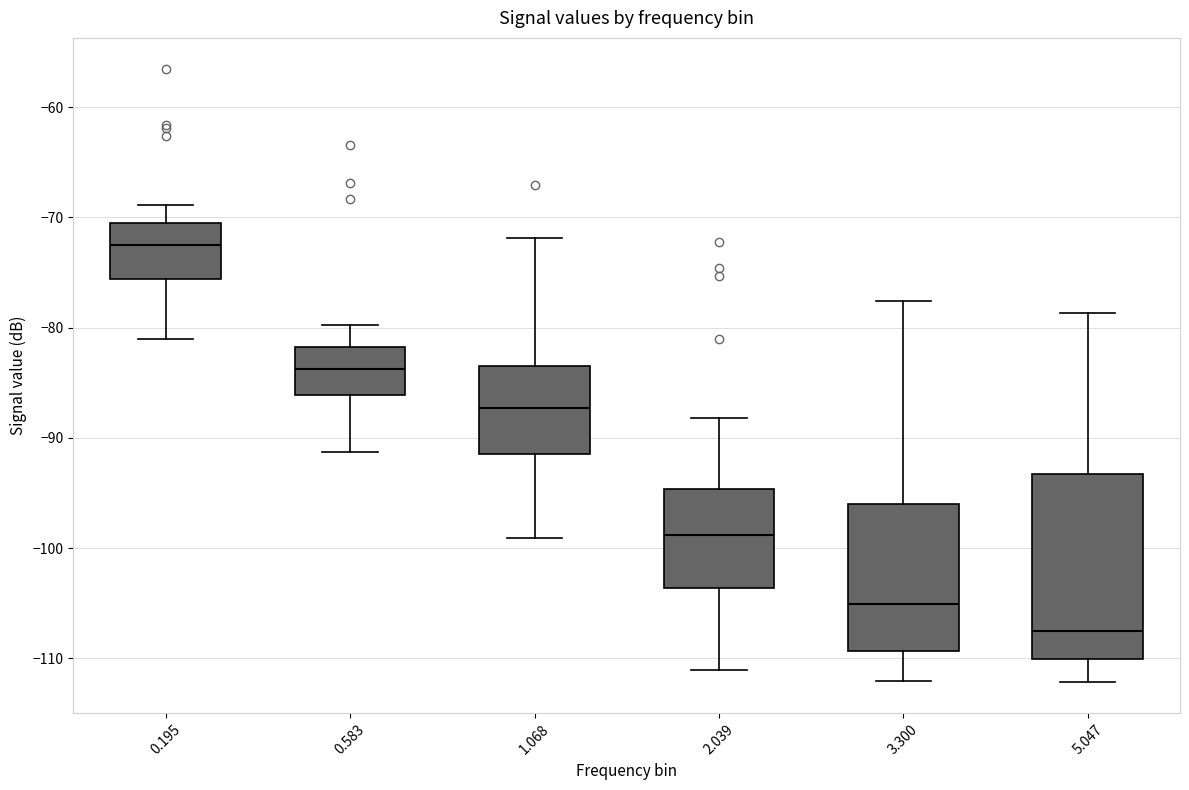

Reading left to right, read every box against the y-axis: the position of its median line, the range the box covers, and the ends of its whiskers. The values are not printed on the chart, so give them approximately, as read against the axis.

0.195: median -72, box -76 to -70, whiskers -81 to -69
0.583: median -84, box -86 to -82, whiskers -91 to -80
1.068: median -87, box -91 to -83, whiskers -99 to -72
2.039: median -99, box -104 to -95, whiskers -111 to -88
3.300: median -105, box -109 to -96, whiskers -112 to -78
5.047: median -107, box -110 to -93, whiskers -112 to -79